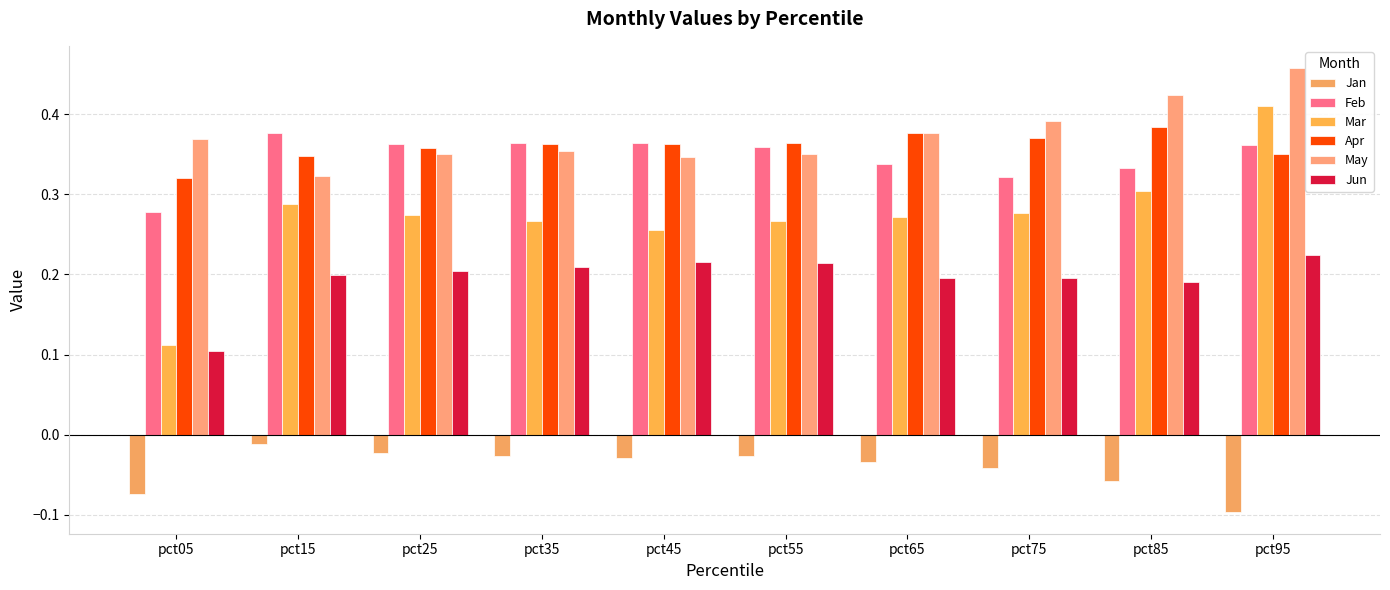

What are all the series names shown in the legend?

Jan, Feb, Mar, Apr, May, Jun